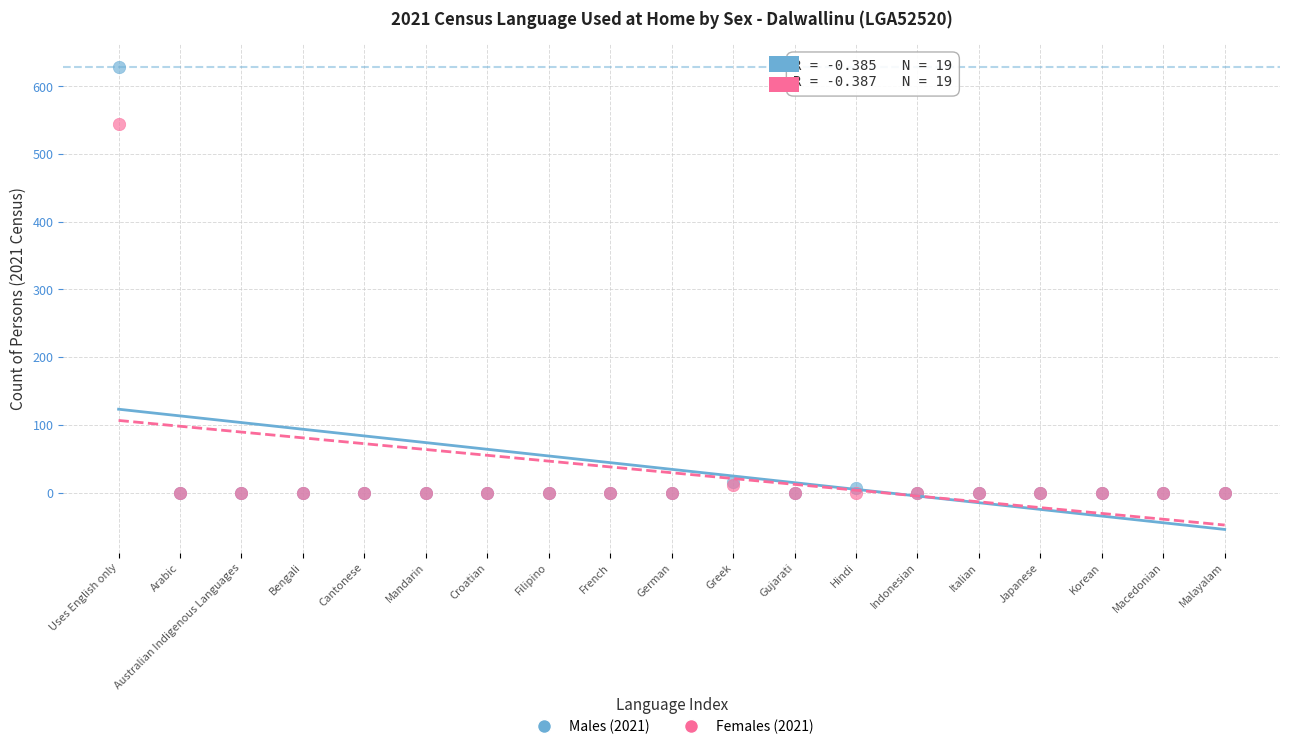

In the Males (2021) series, what Y value is closest to 314?

16